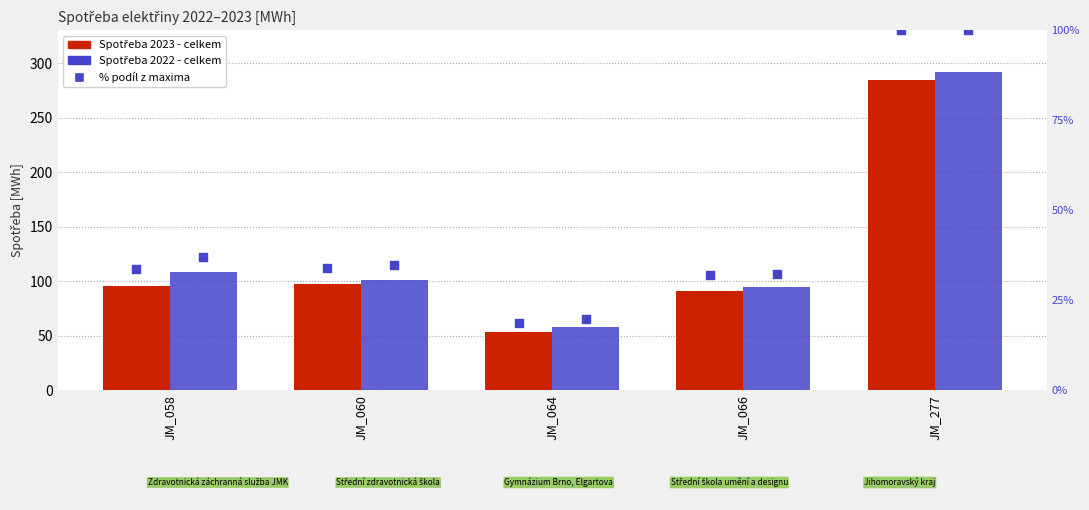

Which series has the largest total across all categories?

Spotřeba 2022 - celkem